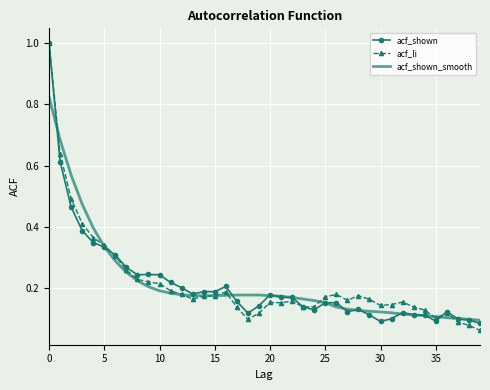

What is the maximum value for acf_shown?

1.0